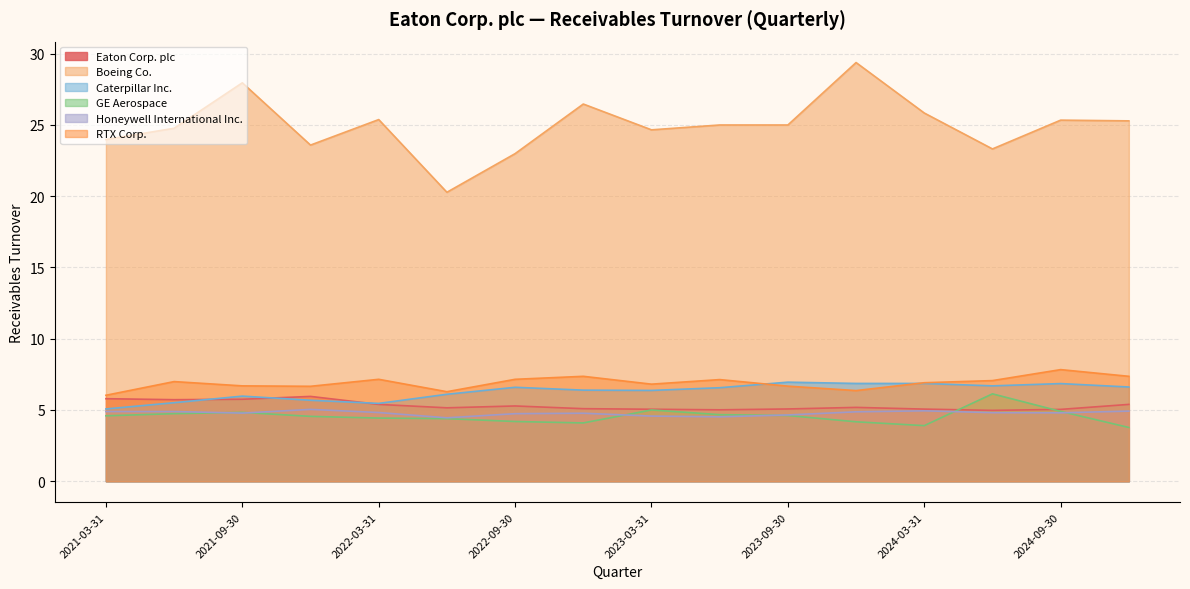

What are all the series names shown in the legend?

Eaton Corp. plc, Boeing Co., Caterpillar Inc., GE Aerospace, Honeywell International Inc., RTX Corp.